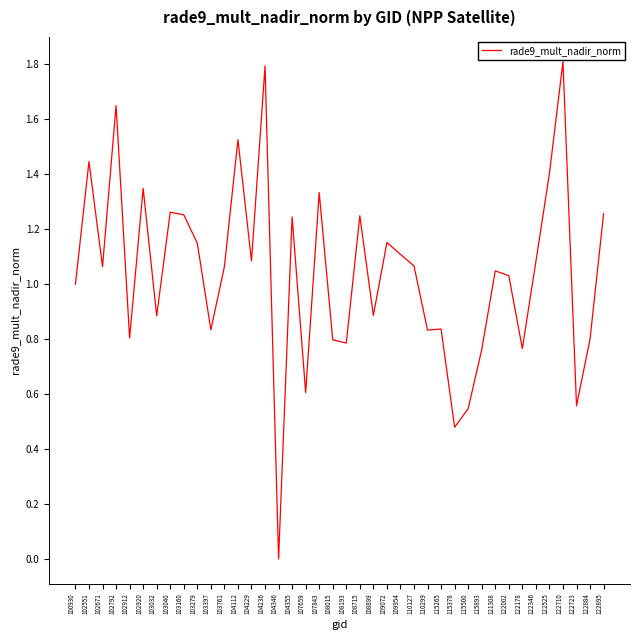

What is the difference between the maximum and minimum values?

1.8